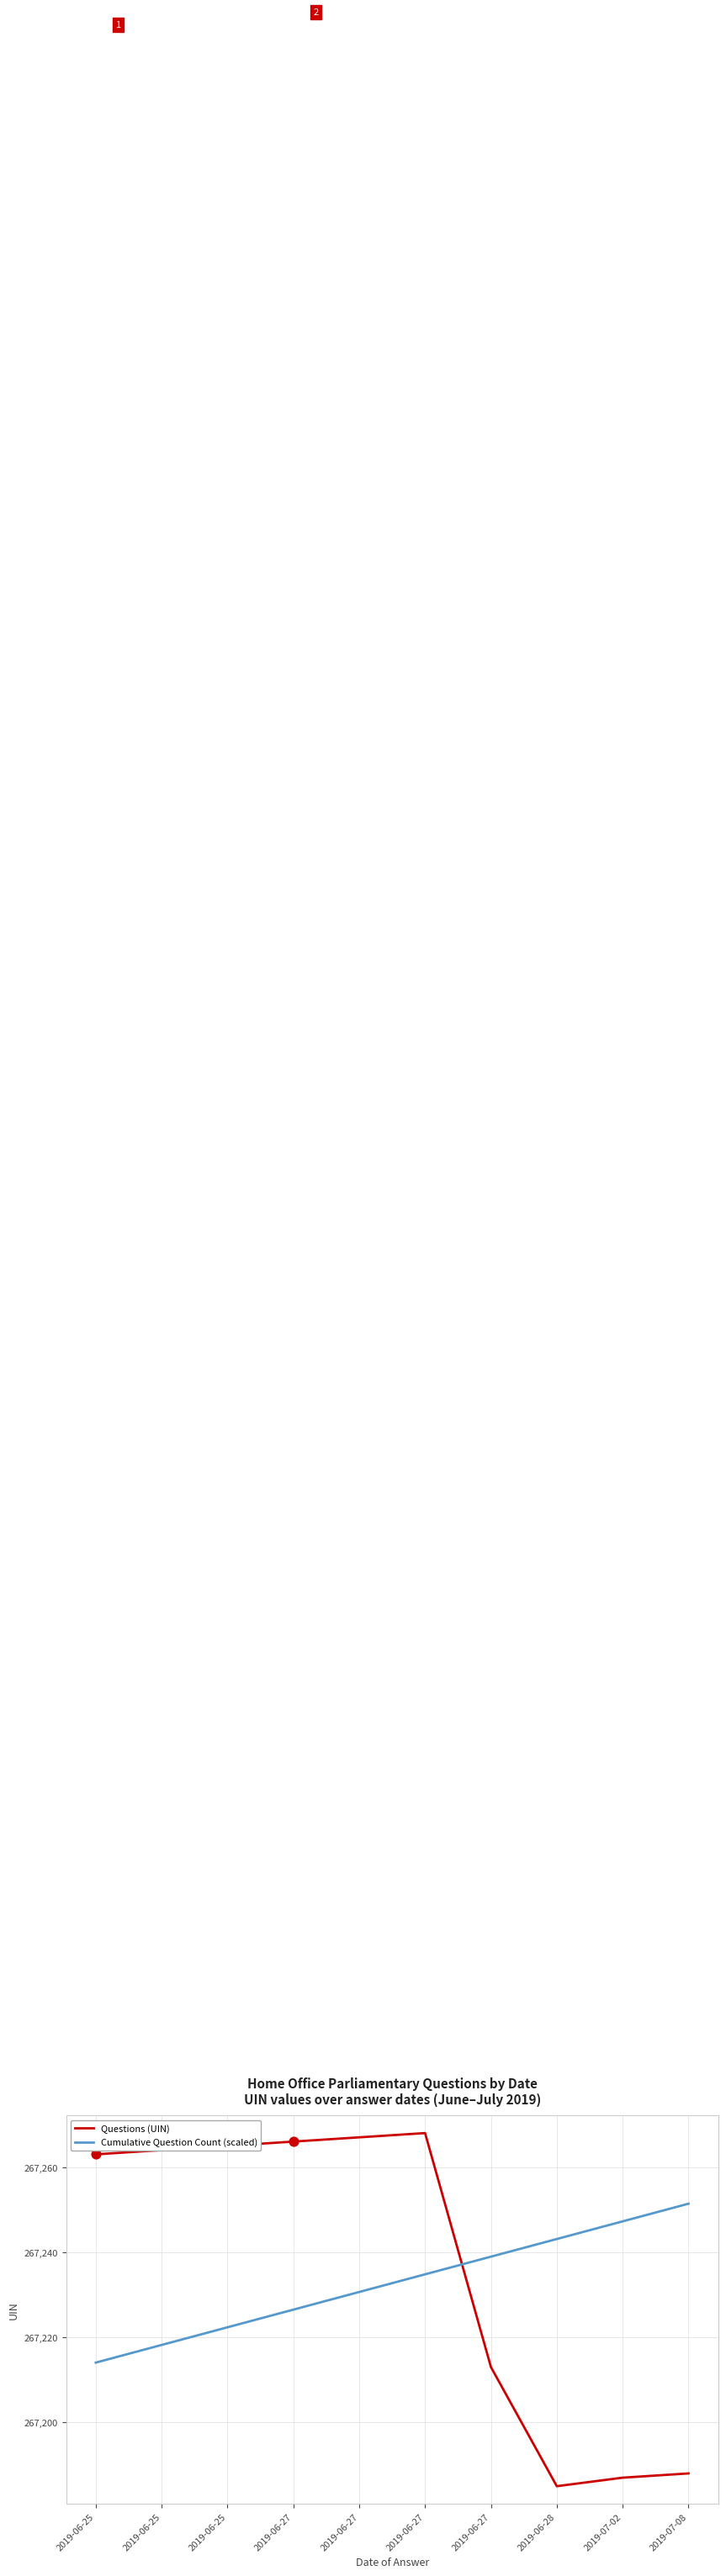

Which series has the largest total across all categories?

Questions (UIN)